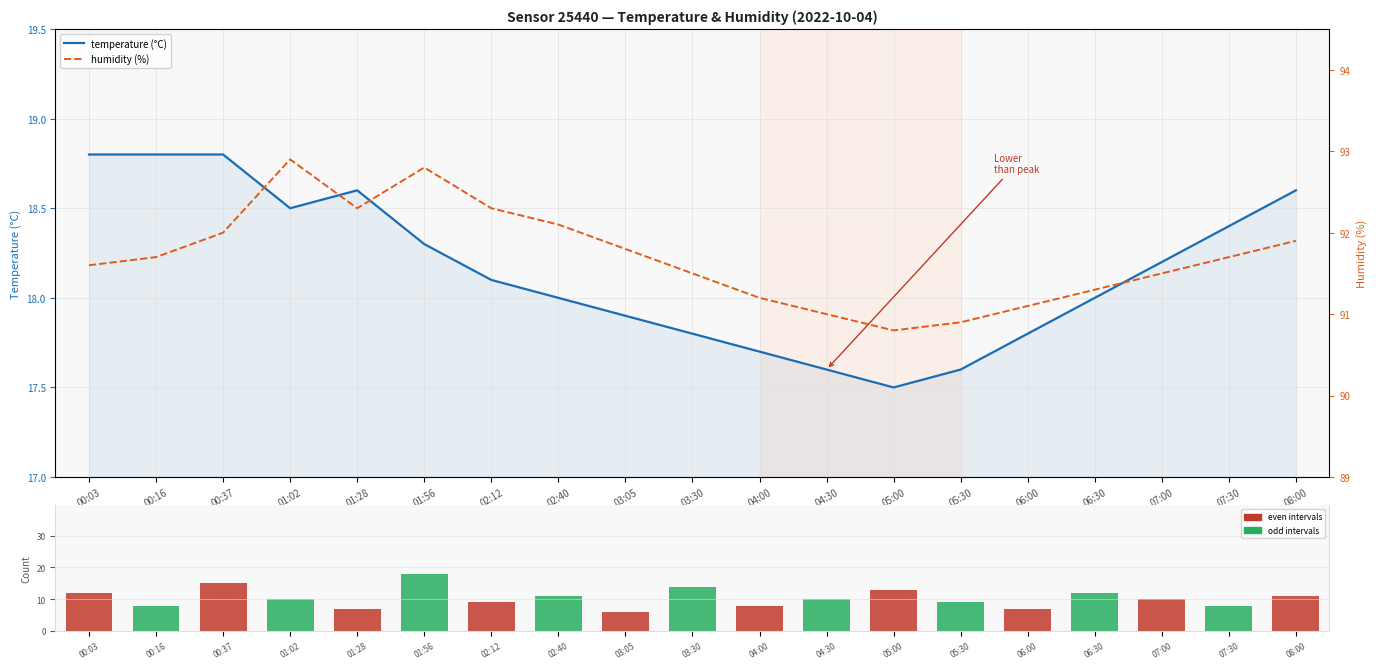

What is the difference between the maximum and second lowest values in the humidity (%) series?

2.0